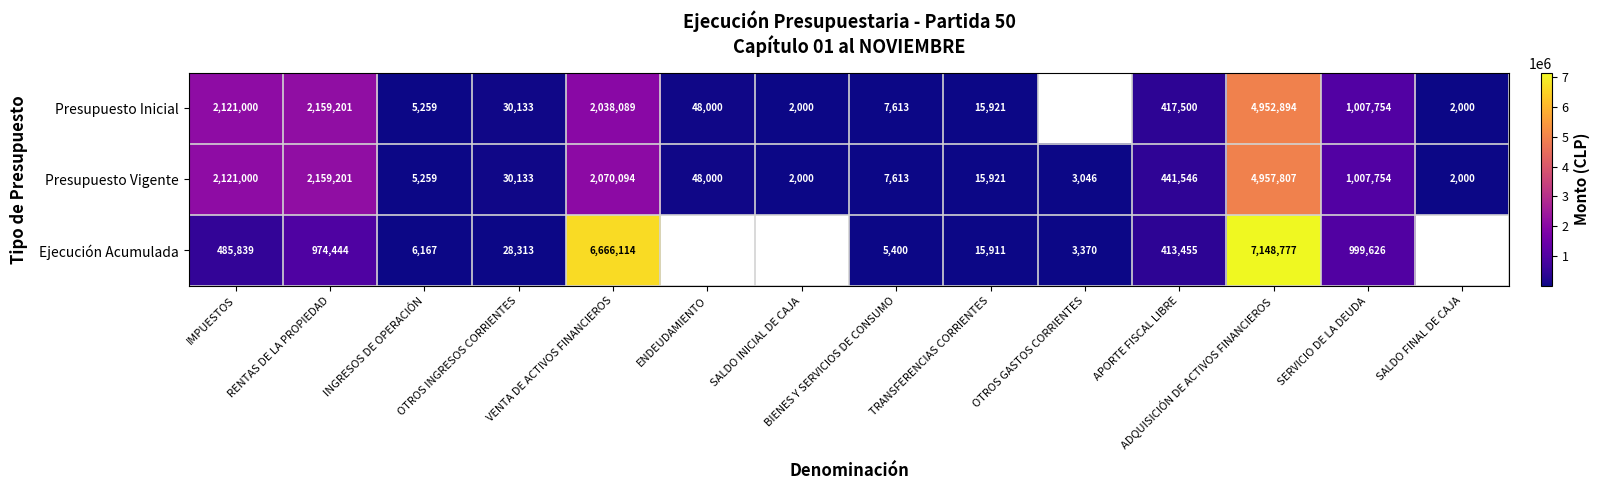

Is the value of Ejecución Acumulada at OTROS GASTOS CORRIENTES greater than the value of Presupuesto Inicial at INGRESOS DE OPERACIÓN?

No